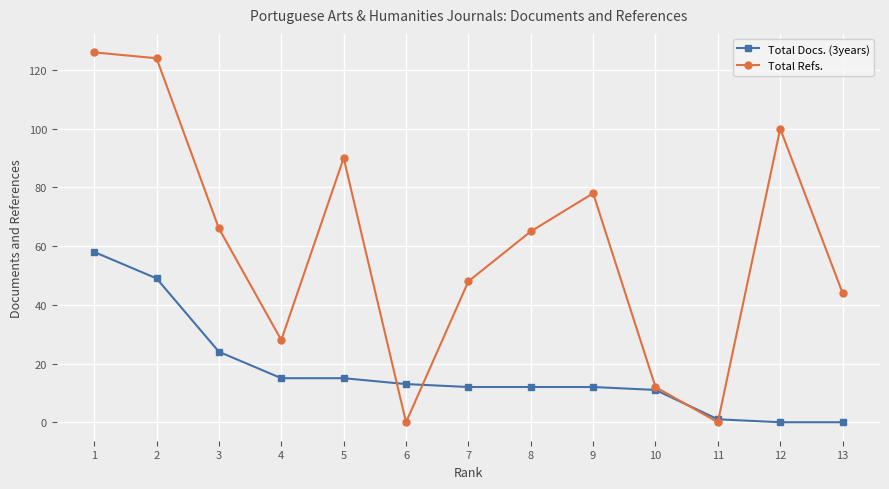

Where do Total Docs. (3years) and Total Refs. first cross each other?

5 and 6